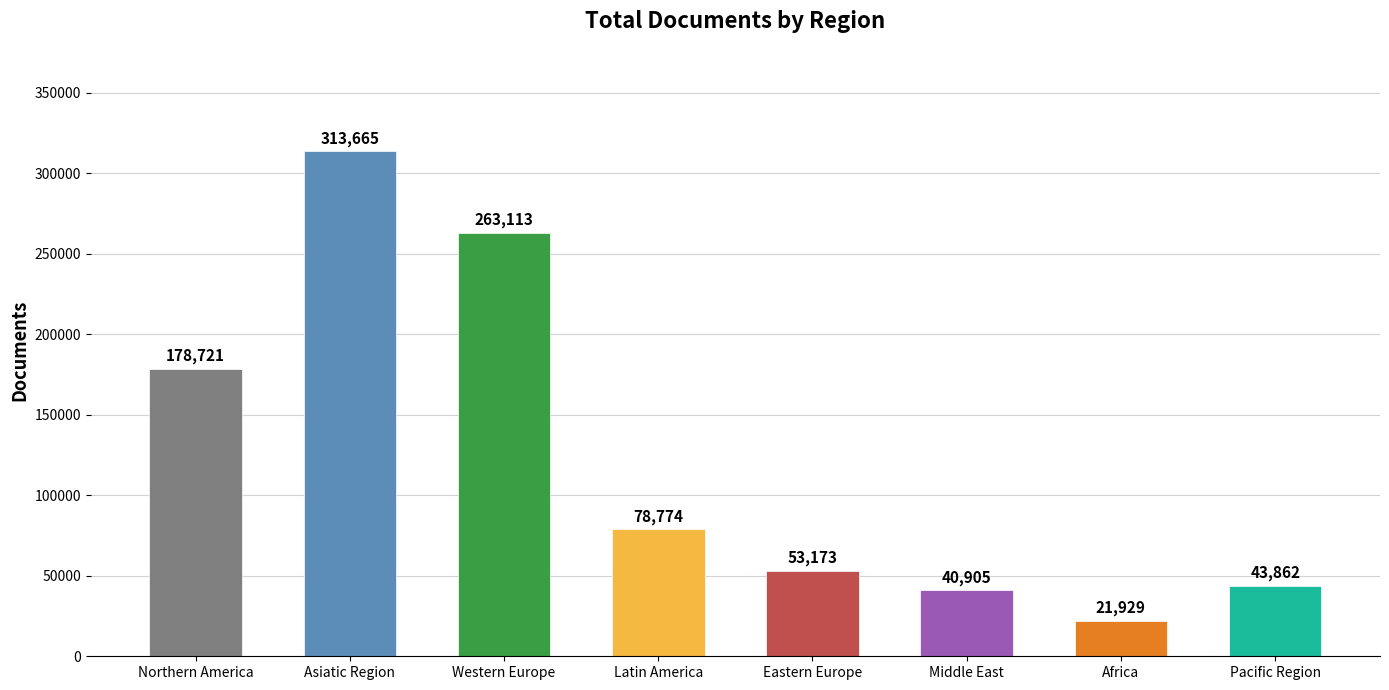

Reading right to left, list all the values displayed in this chart.

Pacific Region=43862	Africa=21929	Middle East=40905	Eastern Europe=53173	Latin America=78774	Western Europe=263113	Asiatic Region=313665	Northern America=178721